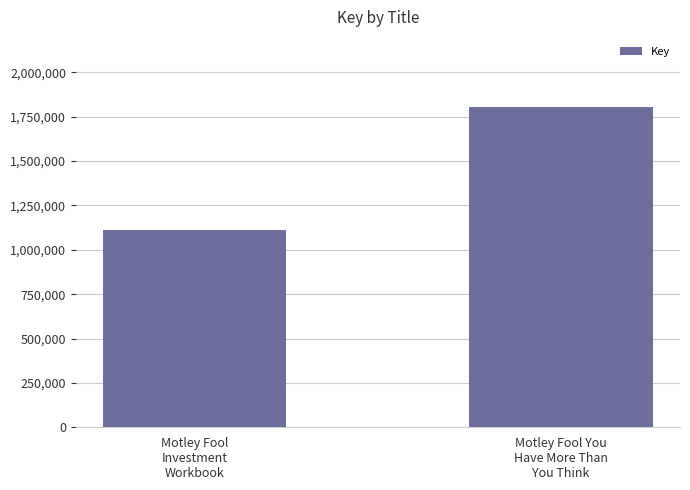

What is the change in value from Motley Fool
Investment
Workbook to Motley Fool You
Have More Than
You Think?

+697745